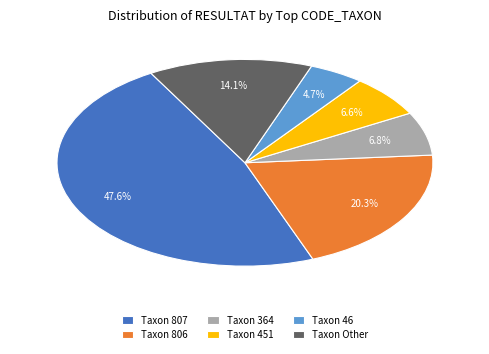

Is the sum of Taxon 451 and Taxon Other greater than half?

No